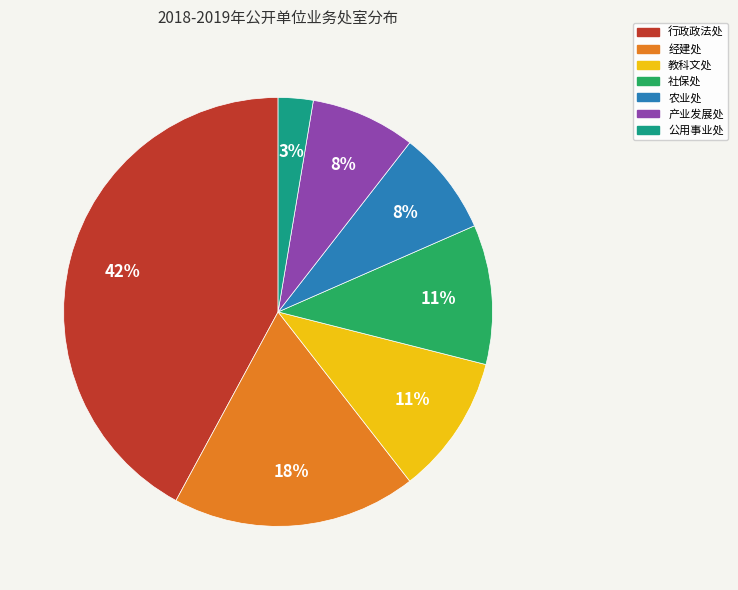

Combined, do 行政政法处 and 社保处 account for over 50%?

Yes